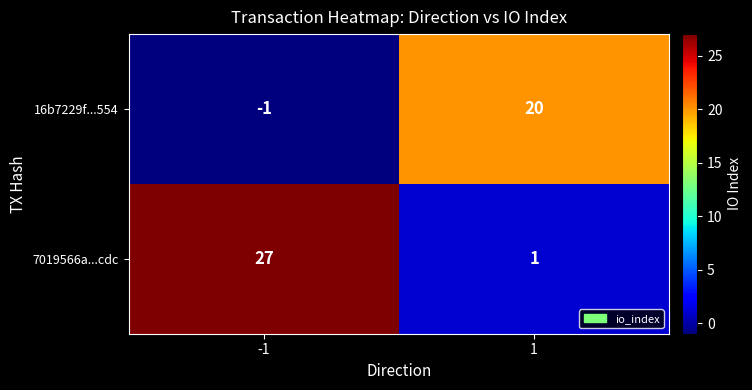

What is the spread (max minus min) of values at 1?

19